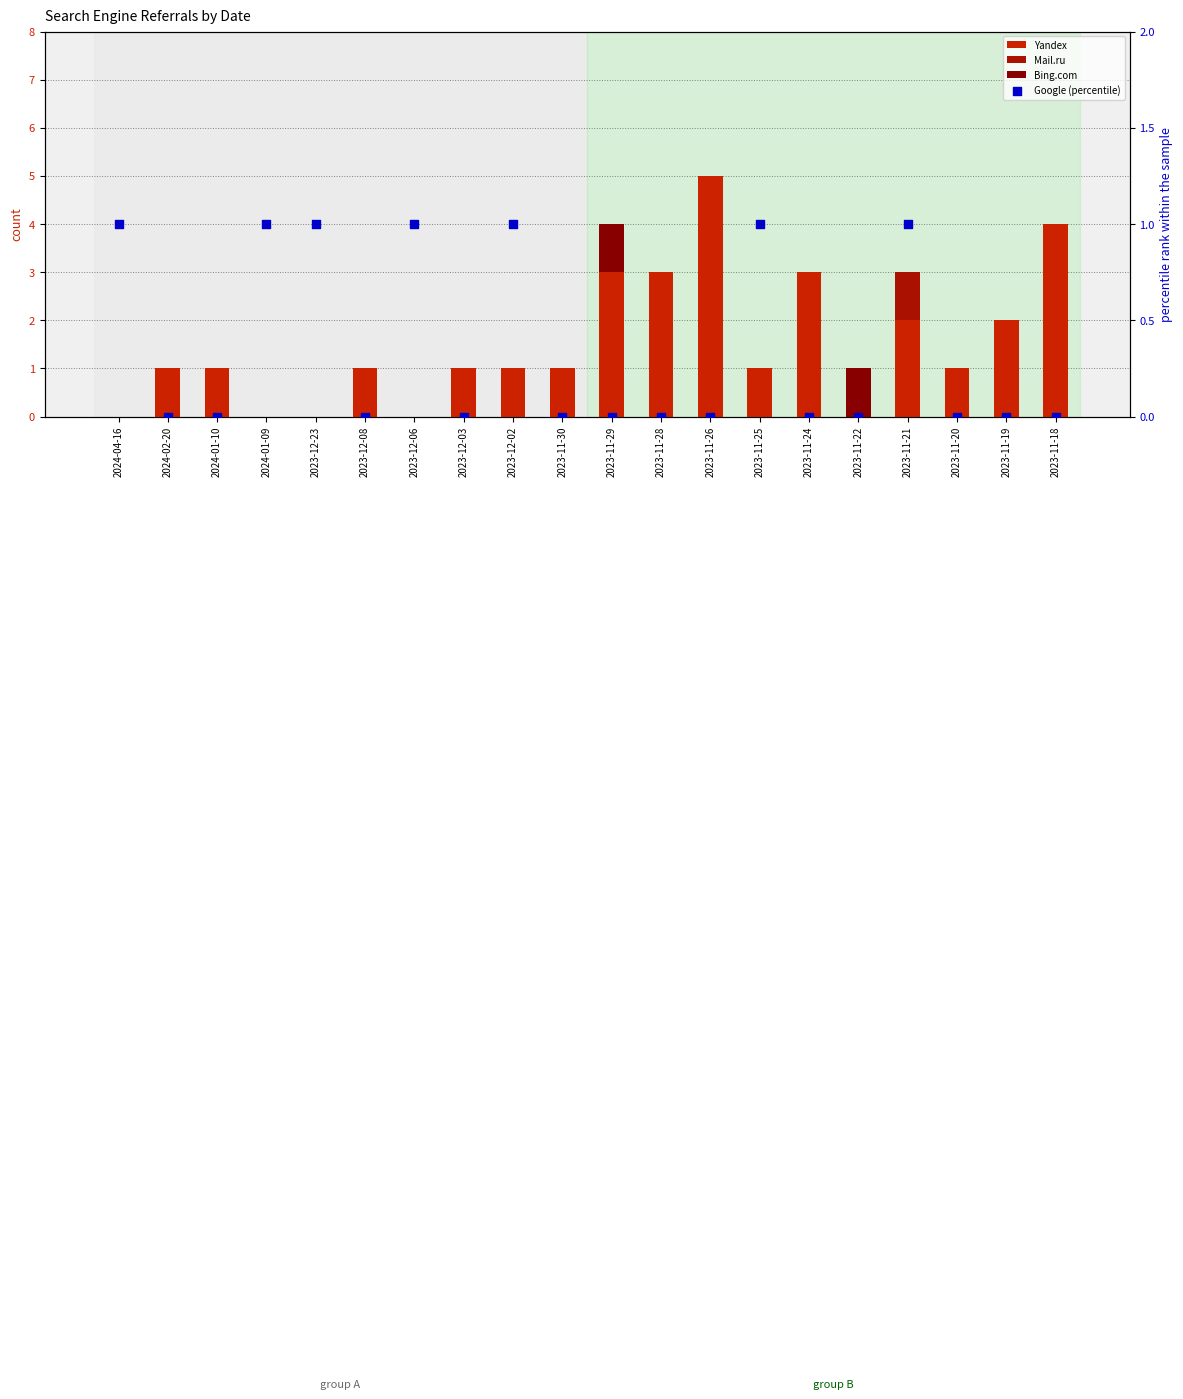

Which series contains the lowest Y value?

Yandex